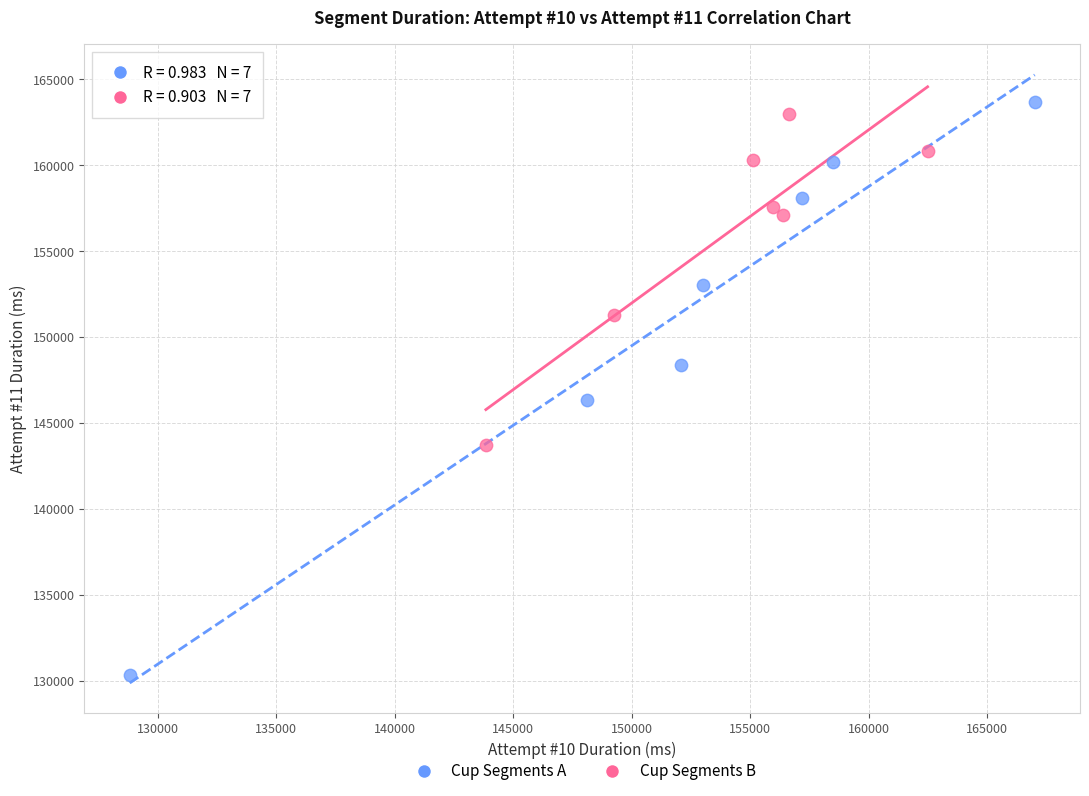

Which series contains the lowest Y value?

Cup Segments A